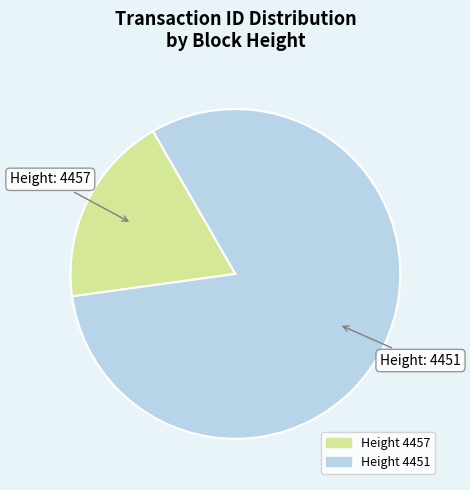

Does any single category account for the majority?

Yes